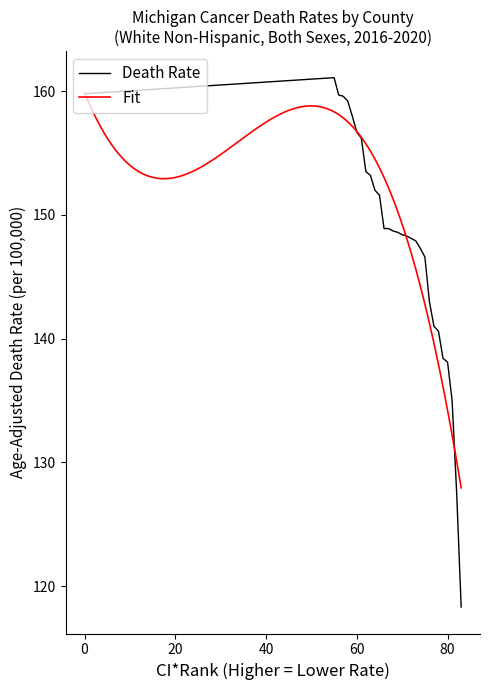

The Death Rate series shows 156.7 at 60. True or false?

True